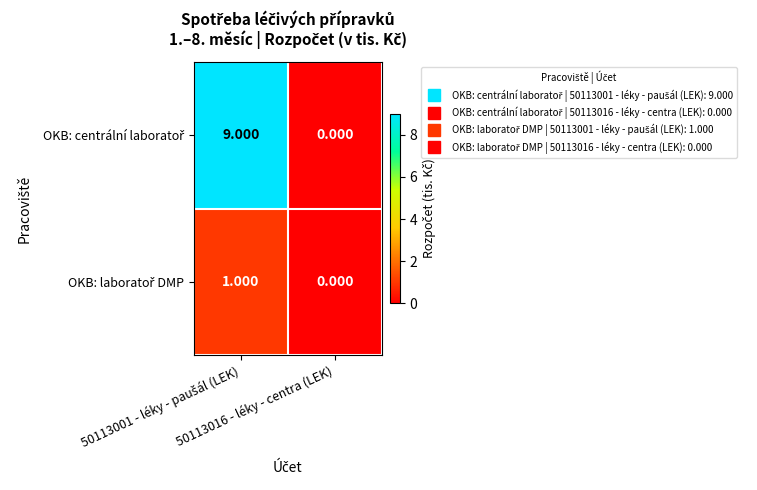

How many data points does each series have?

2